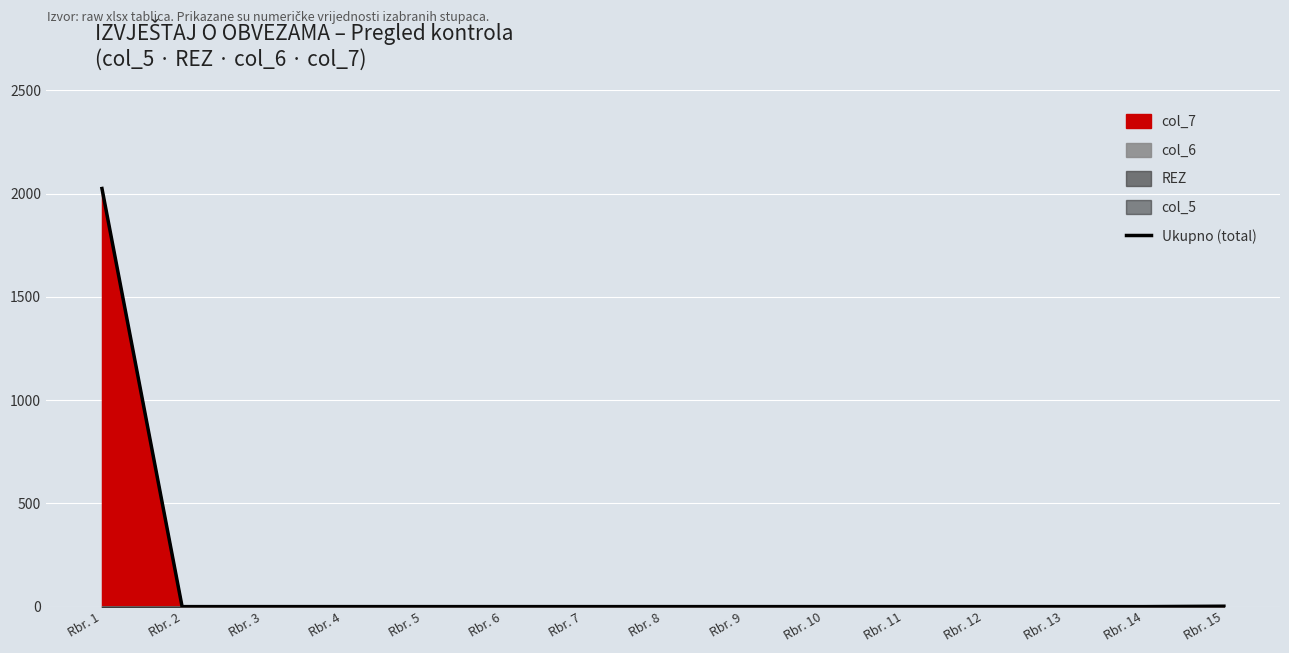

Reading left to right, what are all the values shown in this chart?

2025	0	0	0	0	0	0	0	0	0	0	0	0	0	2